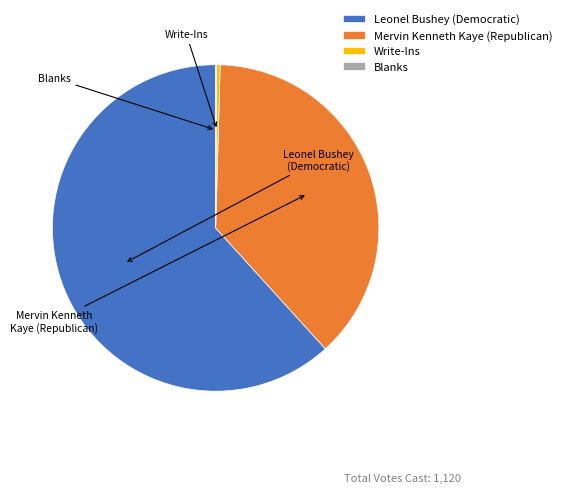

Combined, do Write-Ins and Leonel Bushey (Democratic) account for over 50%?

Yes